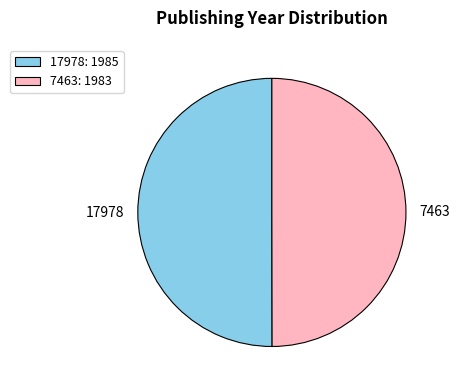

What is the ratio of the value at 7463 to the value at 17978?

1.0